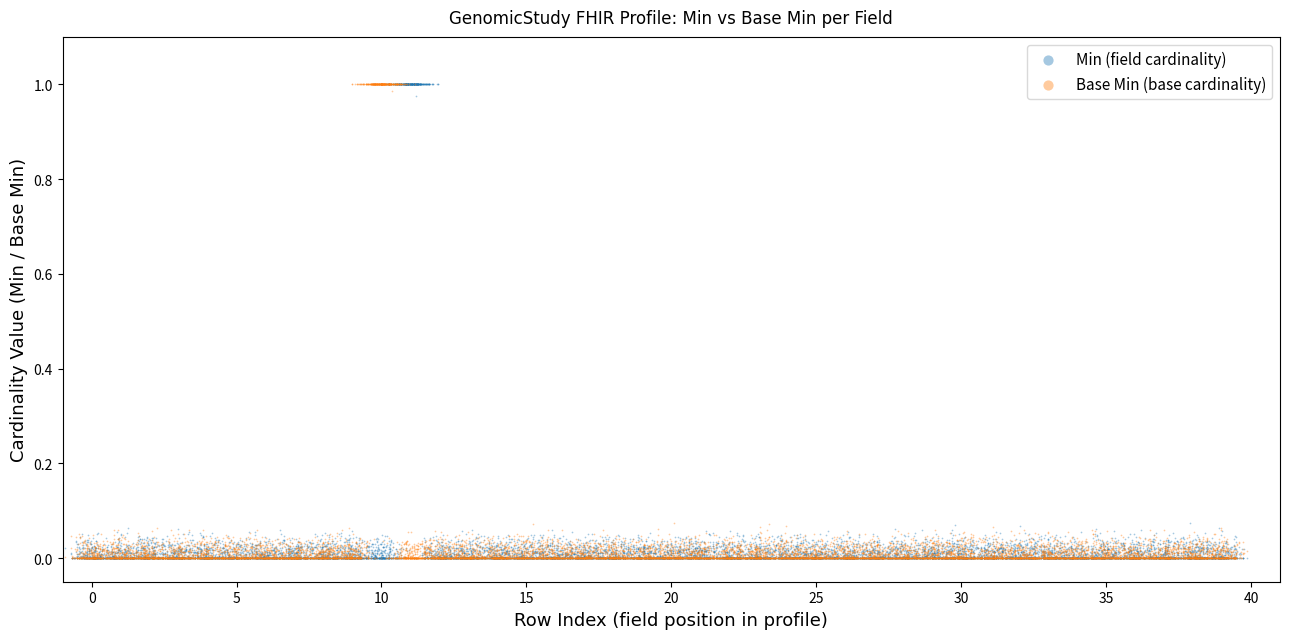

What is the X range (max minus min) for the scatter plot?

14.9